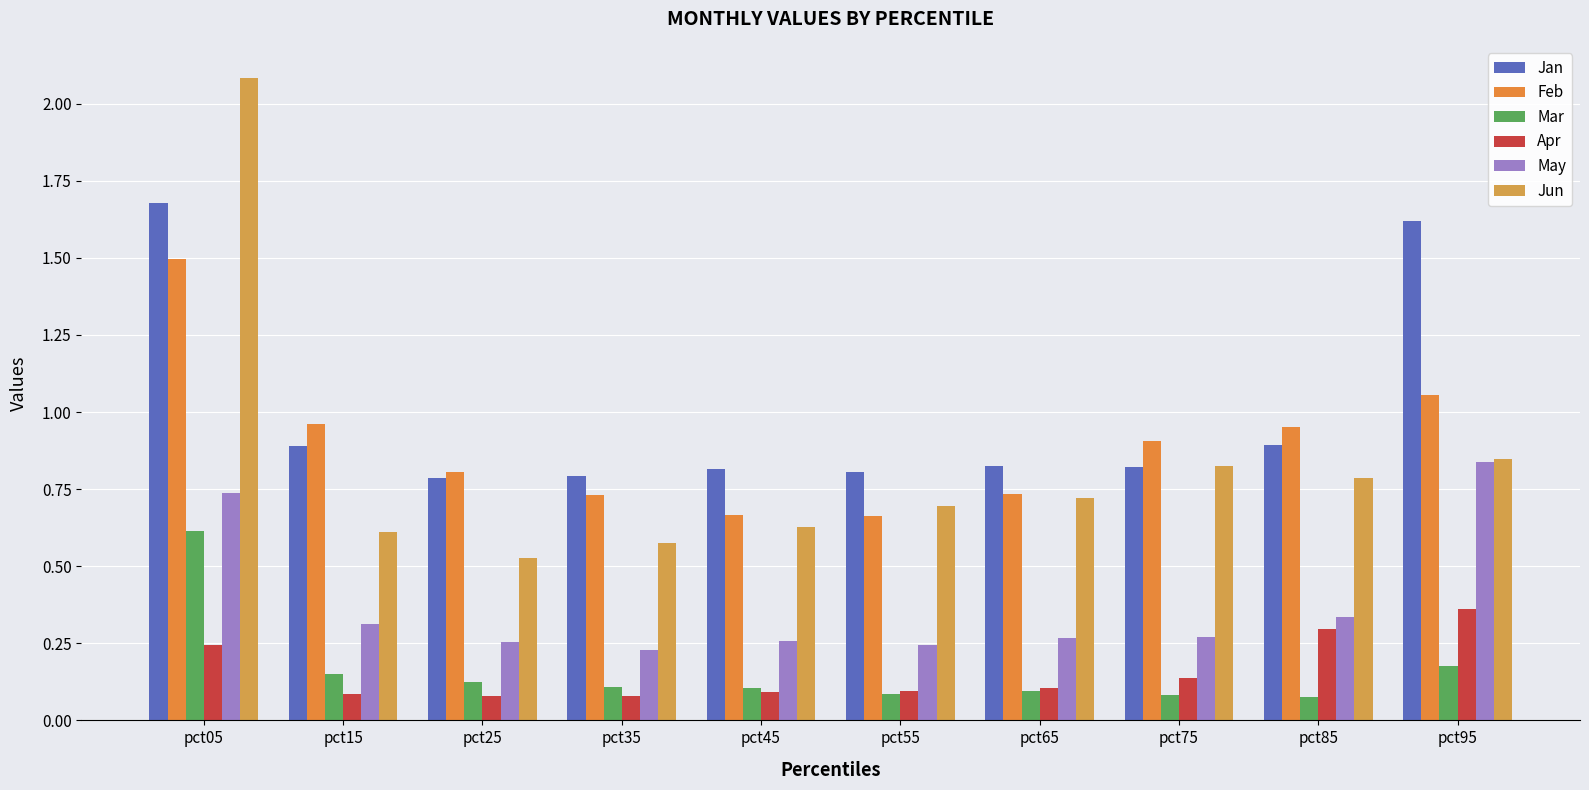

Count the number of categories in the chart.

10